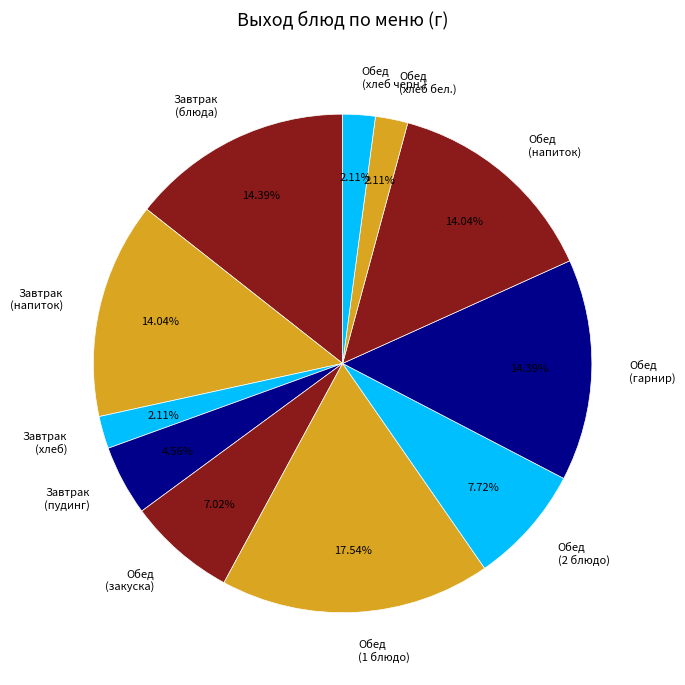

Is Обед (1 блюдо) the majority of the pie?

No